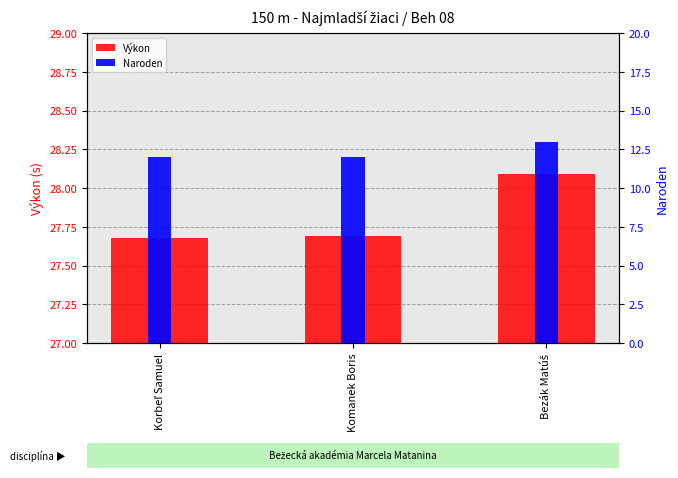

How many categories are shown in the chart?

3